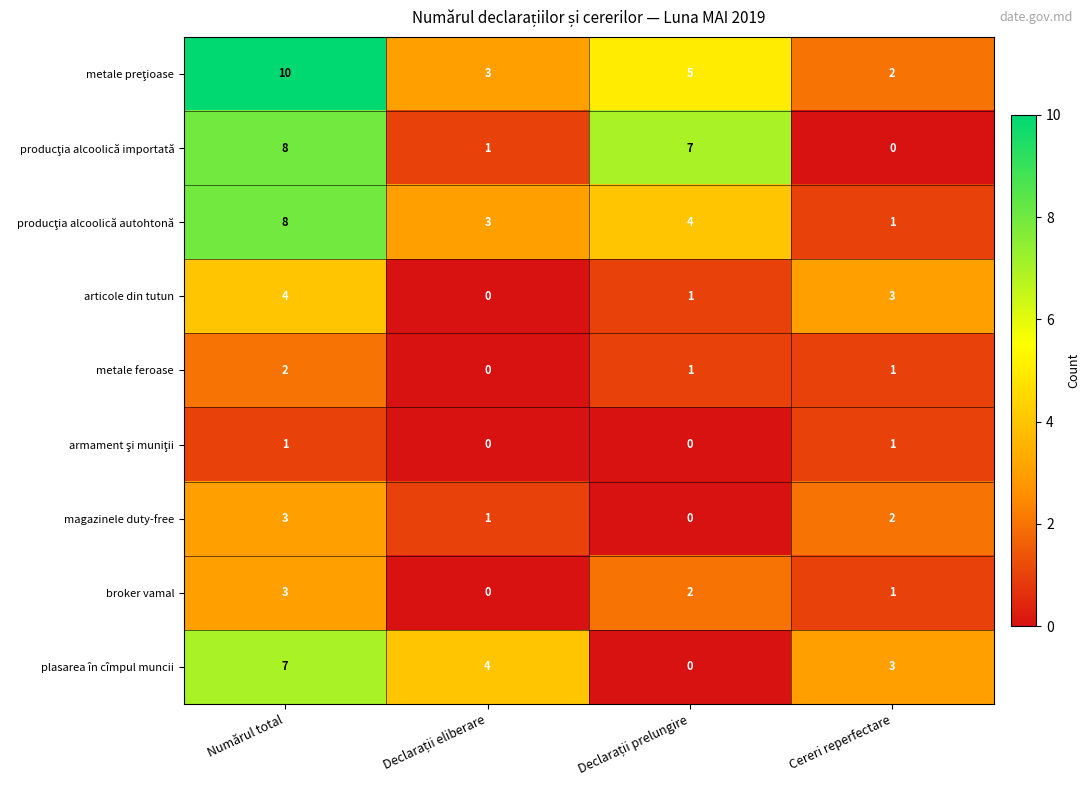

What is the highest value of the articole din tutun series?

4